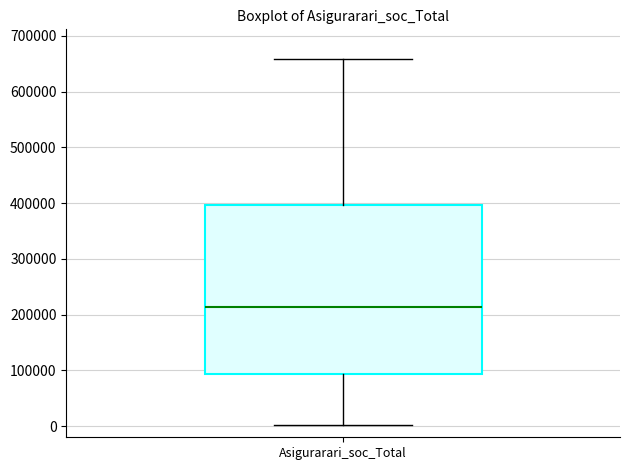

Read this box plot against the y-axis: the position of the median line, the range covered by the box, and the ends of both whiskers. The values are not printed on the chart, so give them approximately, as read against the axis.

median 210000, box 90000 to 400000, whiskers 0 to 660000